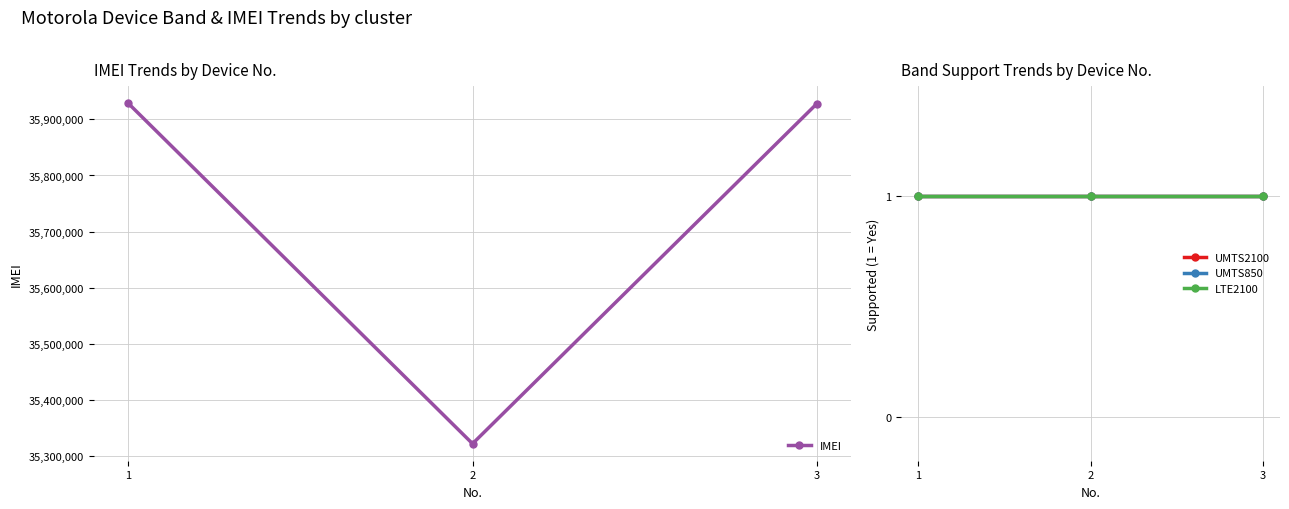

Is this an area chart (filled region under the line)?

No